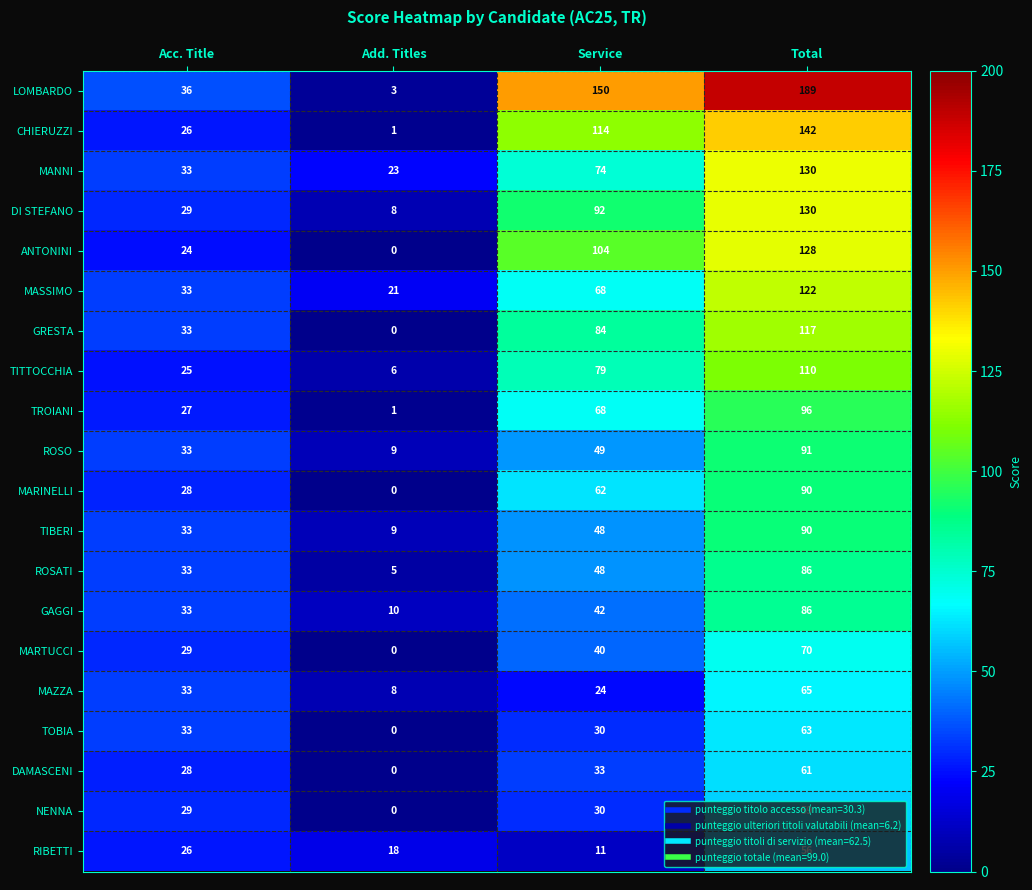

What is the total value across all series at Total?

1981